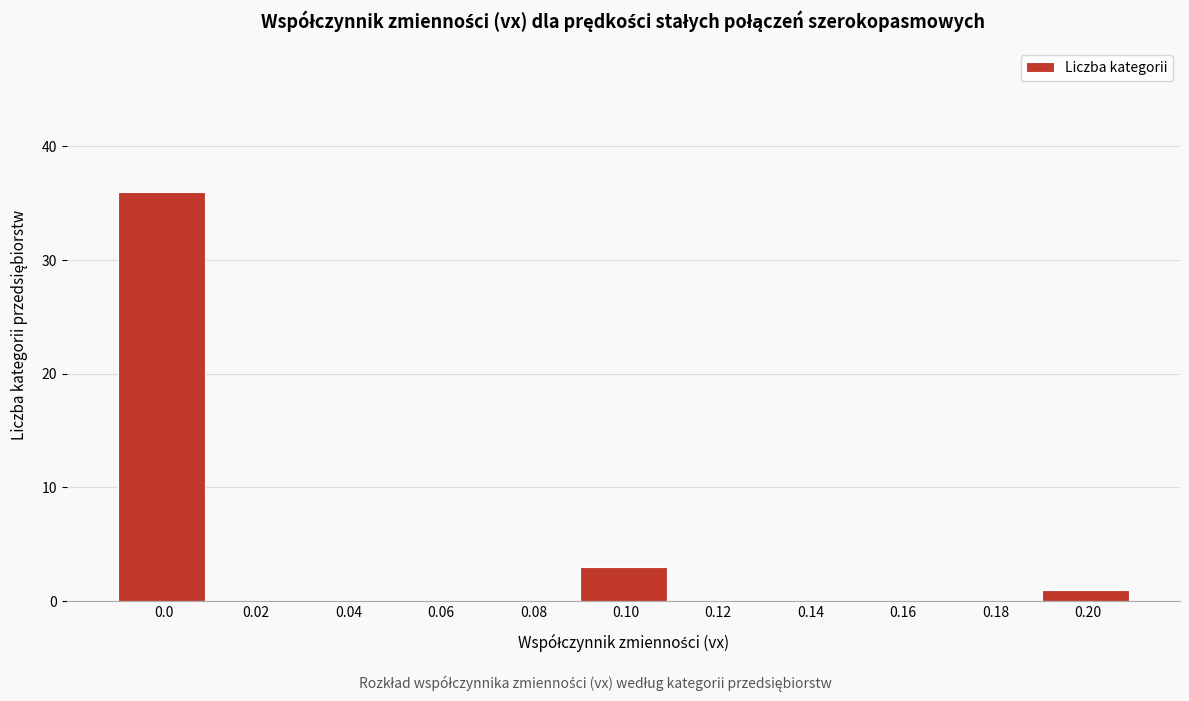

Reading left to right, what are all the values shown in this chart?

0.0=36	0.02=0	0.04=0	0.06=0	0.08=0	0.10=3	0.12=0	0.14=0	0.16=0	0.18=0	0.20=1